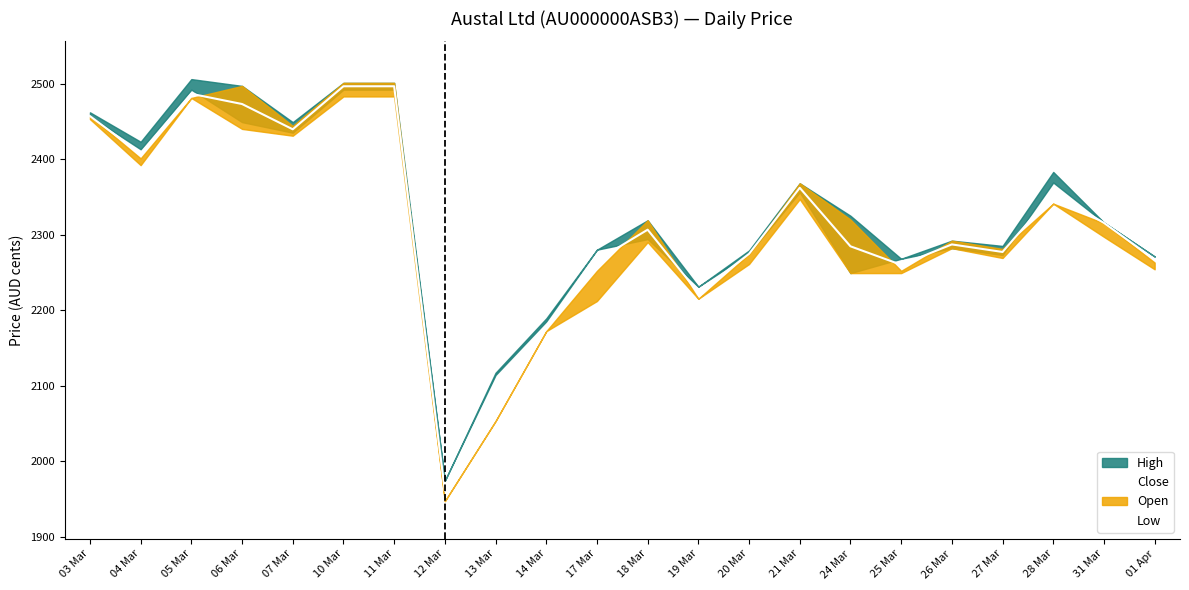

Which series has the largest range (max minus min)?

Low